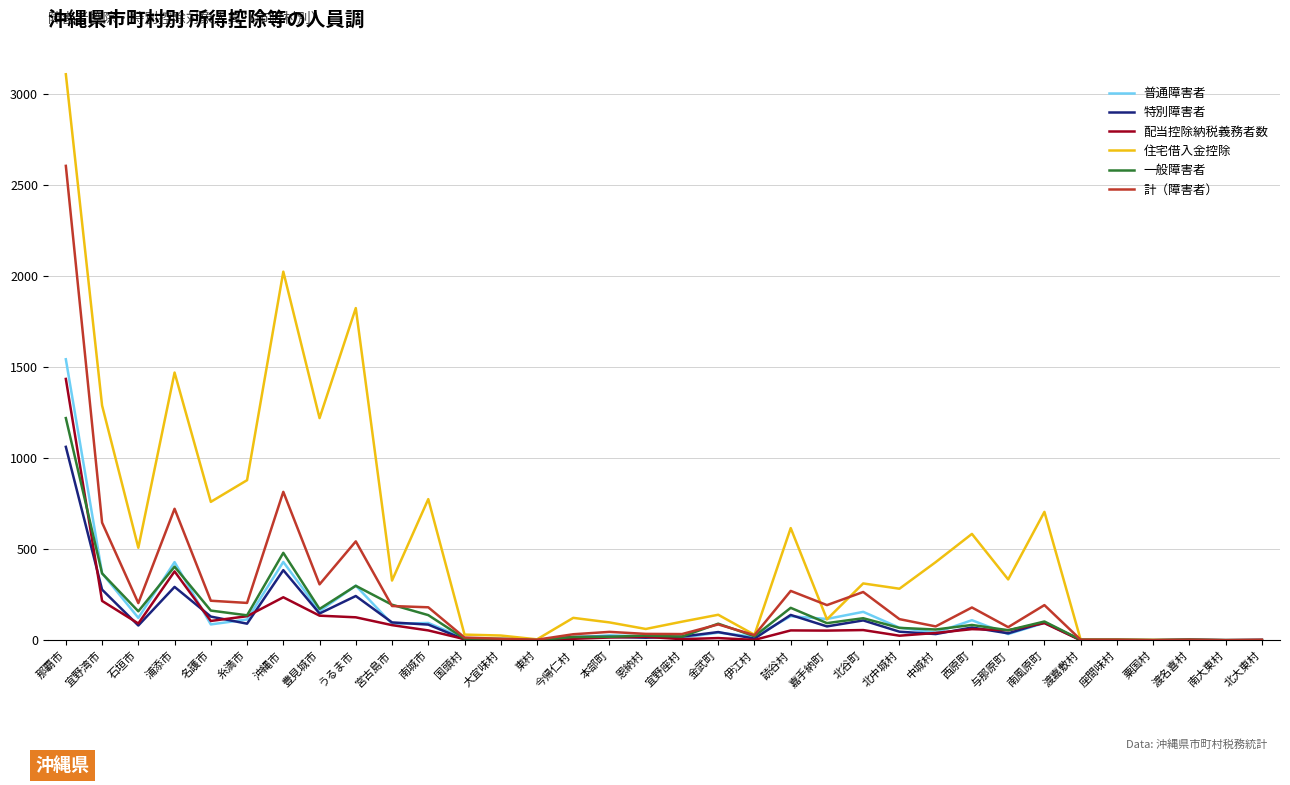

At how many categories does at least one series exceed 2779?

1